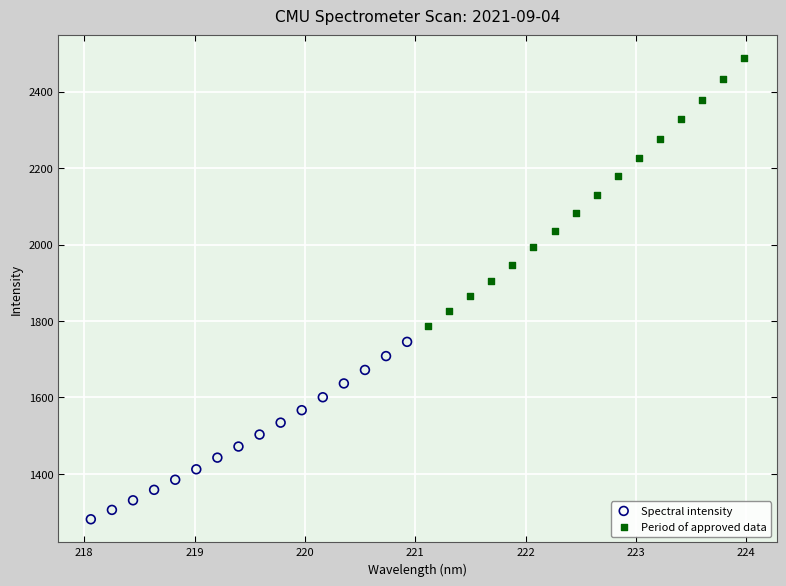

Which series reaches the minimum Y coordinate?

Spectral intensity